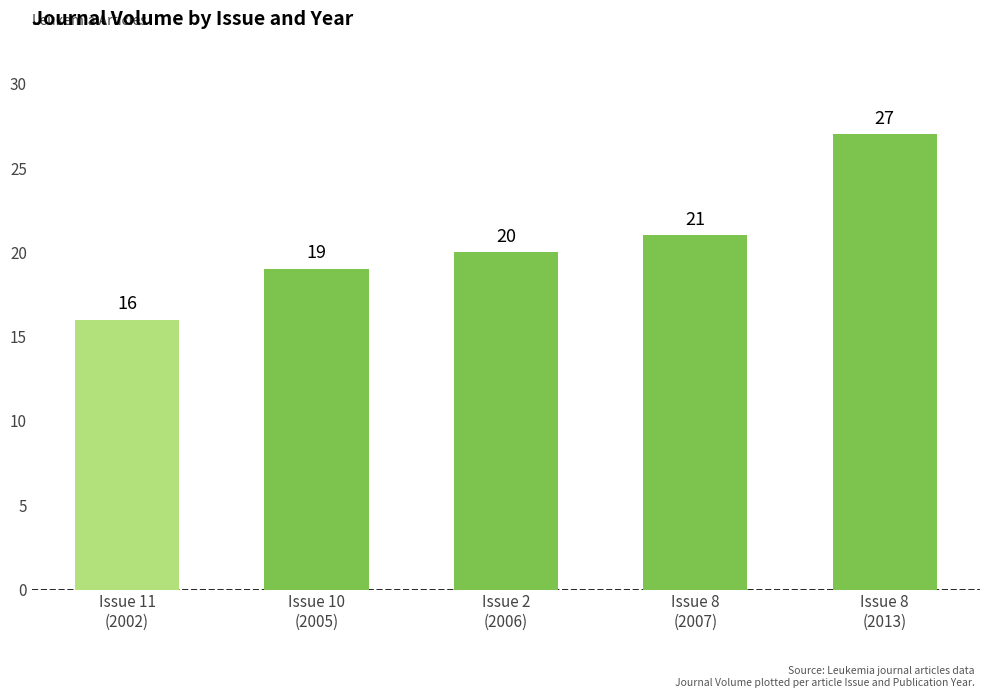

What is the difference between the maximum and minimum values?

11